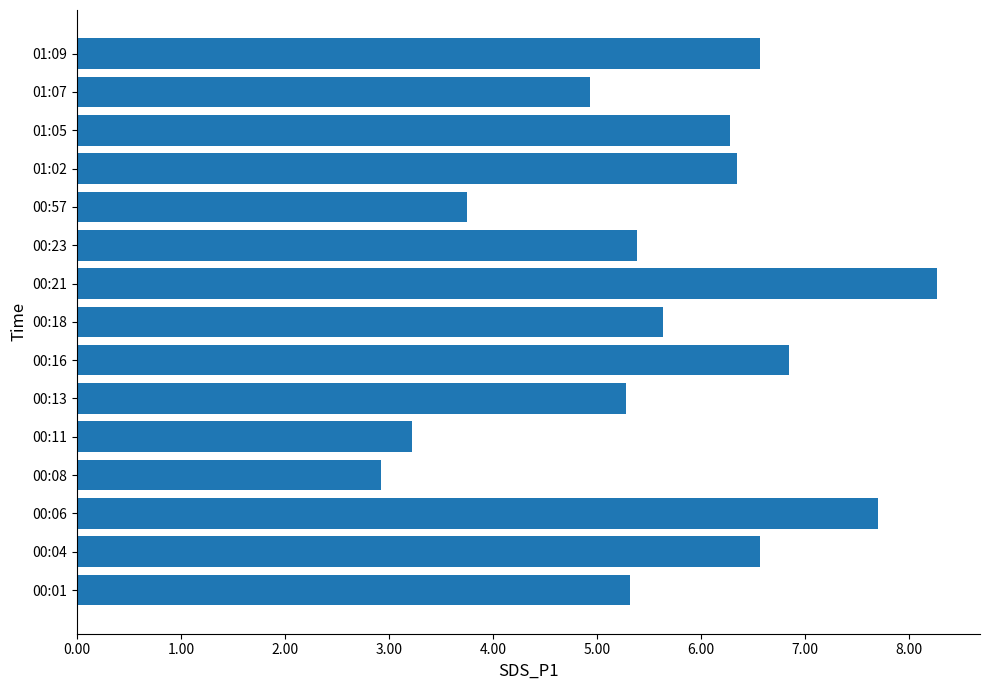

What is the smallest value displayed?

2.9